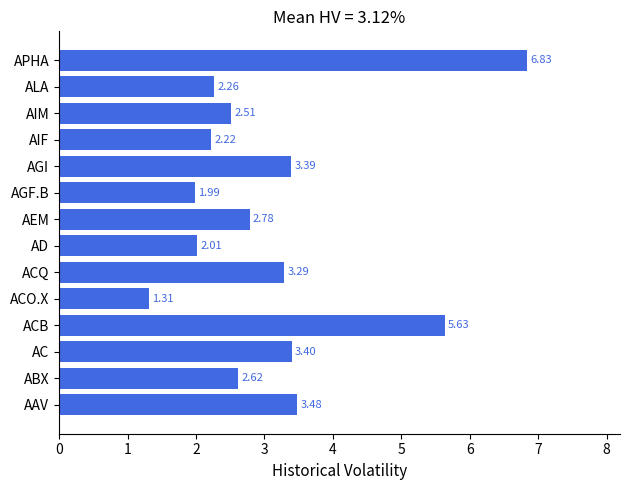

List the labels in order of value, largest first.

APHA, ACB, AAV, AC, AGI, ACQ, AEM, ABX, AIM, ALA, AIF, AD, AGF.B, ACO.X